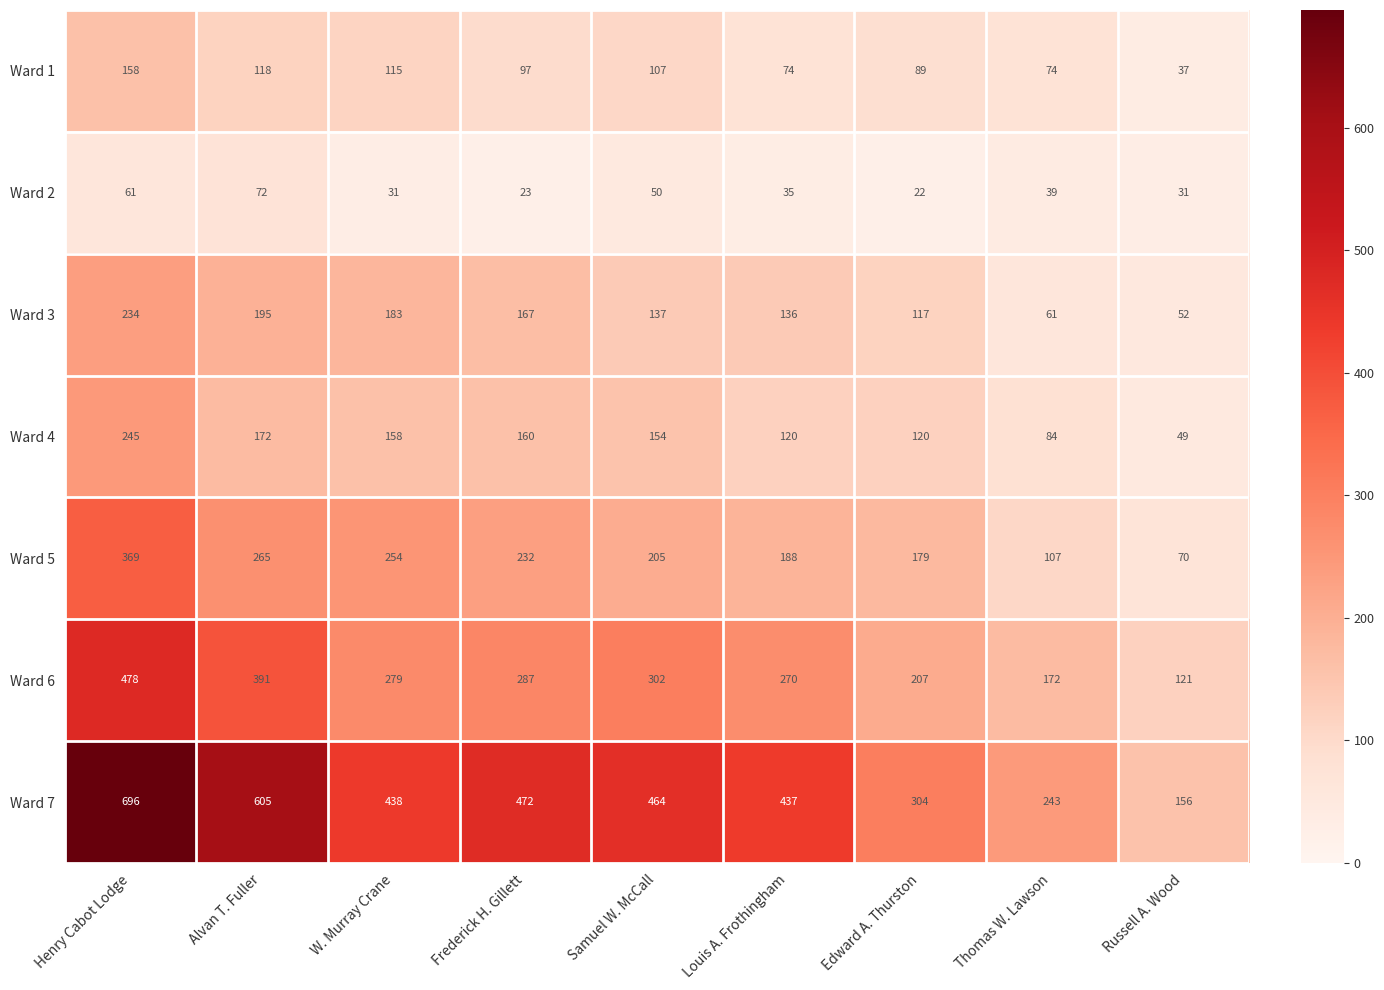

What is the maximum value shown in the chart?

696